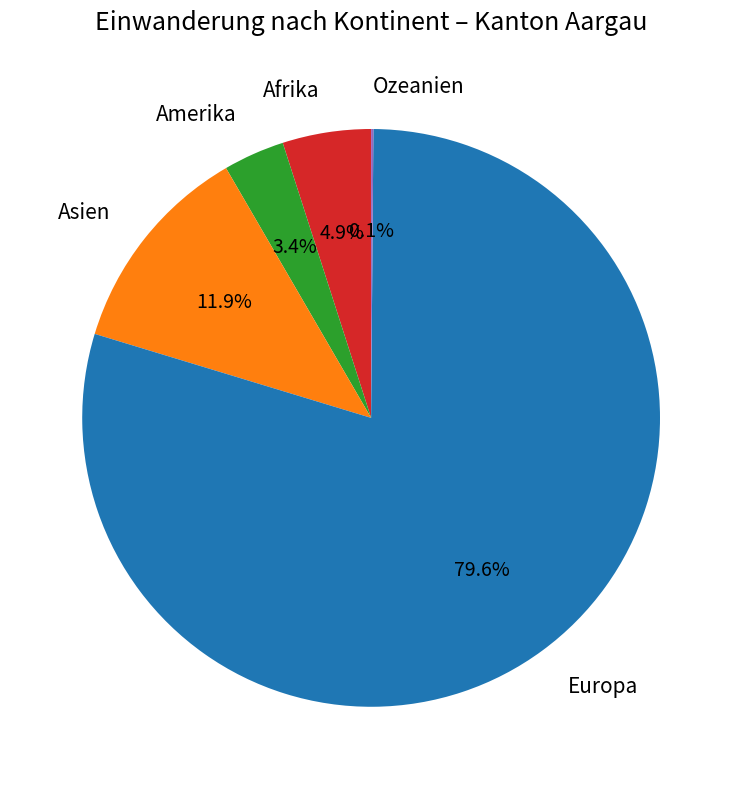

Which has a higher value, Europa or Afrika?

Europa